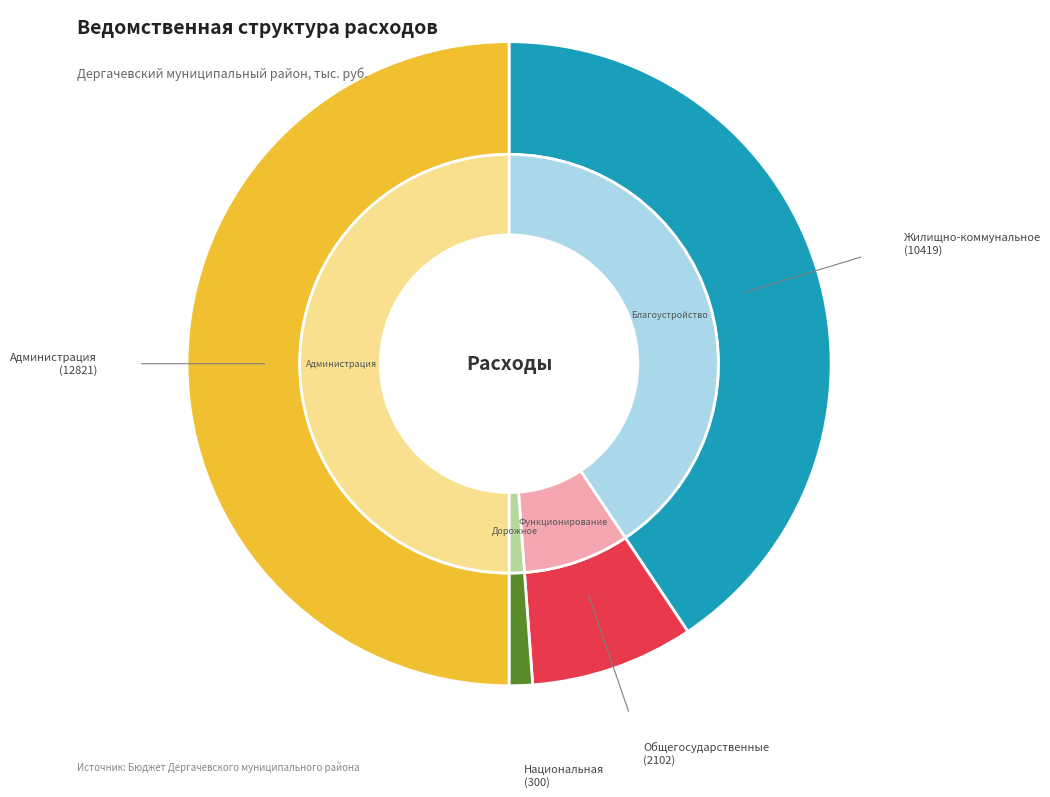

Is it true that Национальная экономика is 1% of the pie?

True